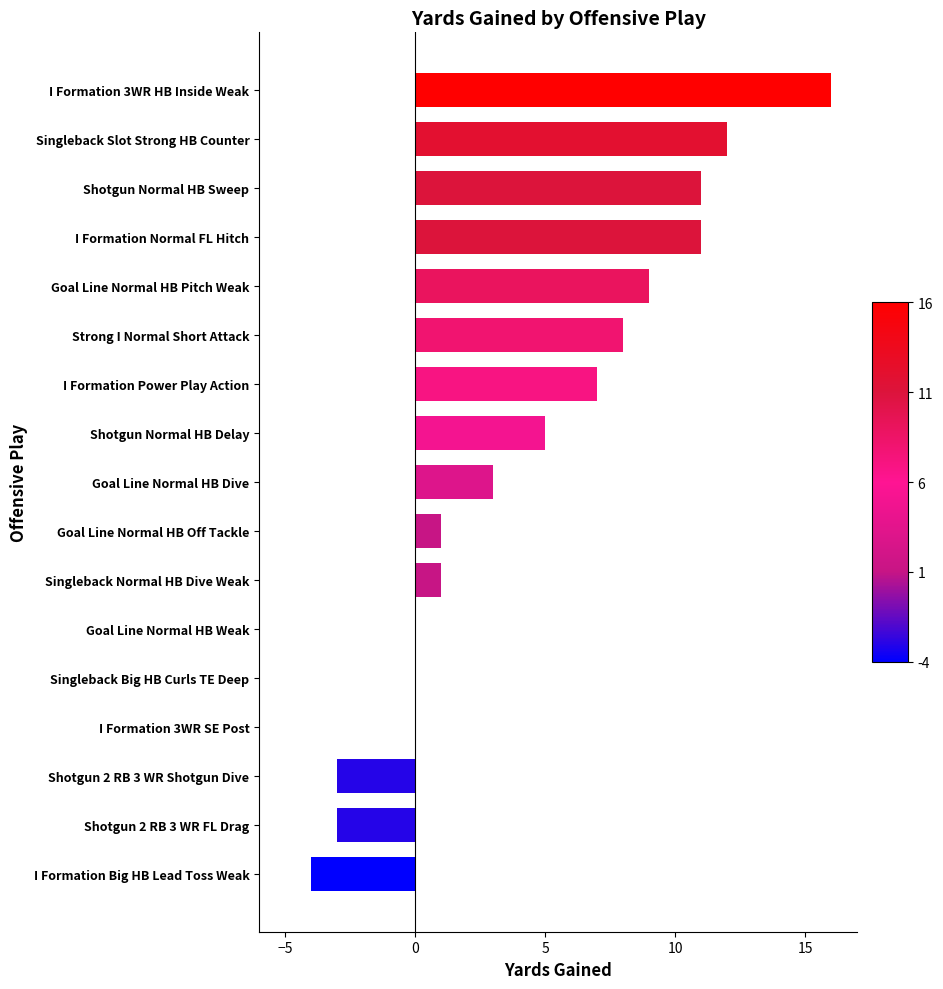

What is the greatest value displayed?

16